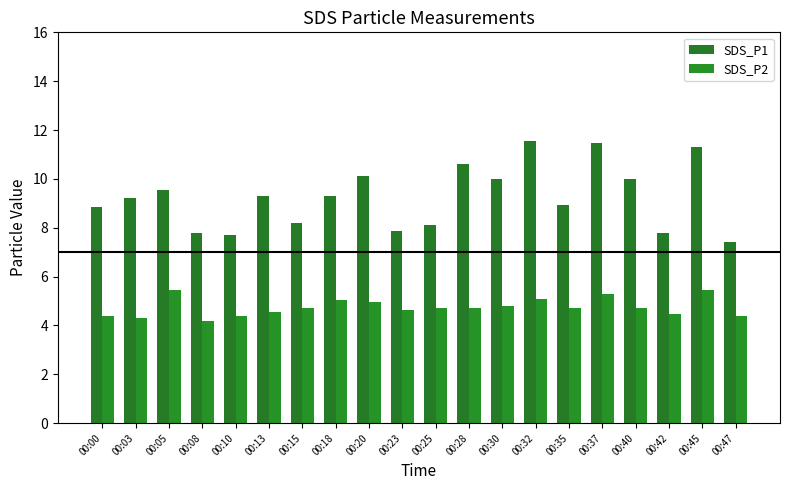

What is the sum of all SDS_P2 values?

95.0